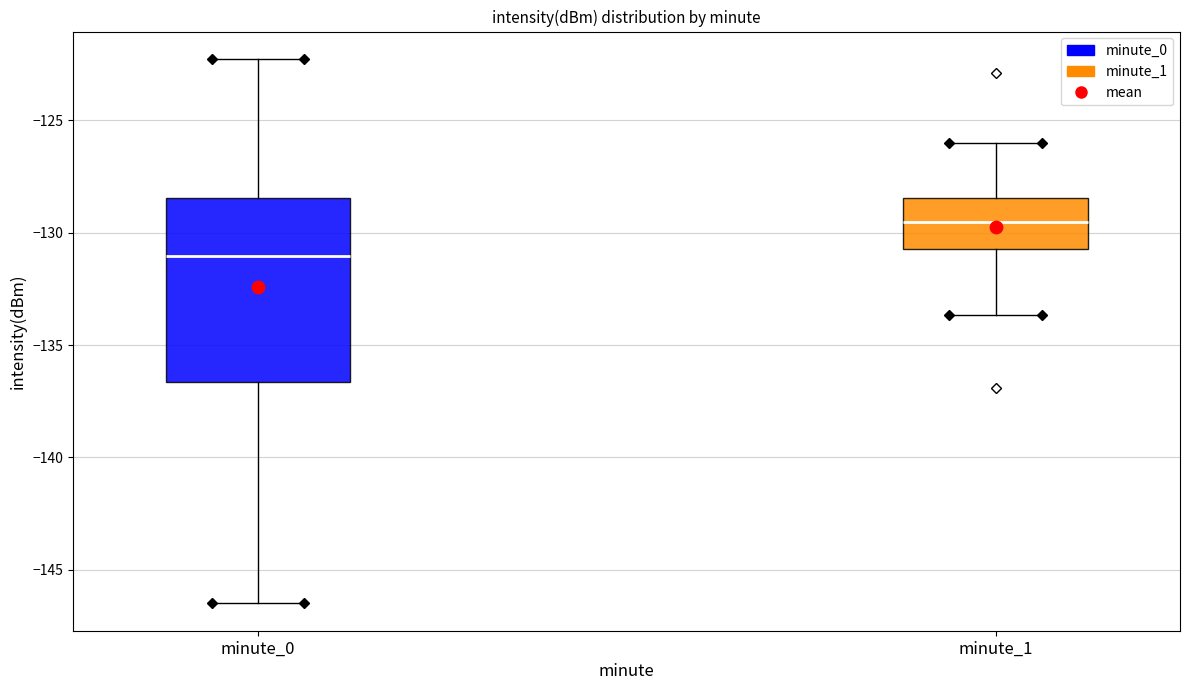

Which box's median line is the highest?

minute_1